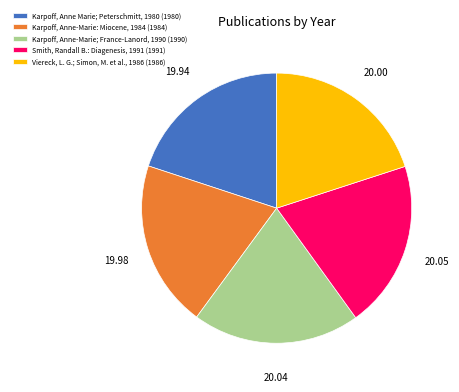

Approximately how many times larger is the value at Karpoff, Anne Marie; Peterschmitt, 1980 (1980) compared to Smith, Randall B.: Diagenesis, 1991 (1991)?

1.0